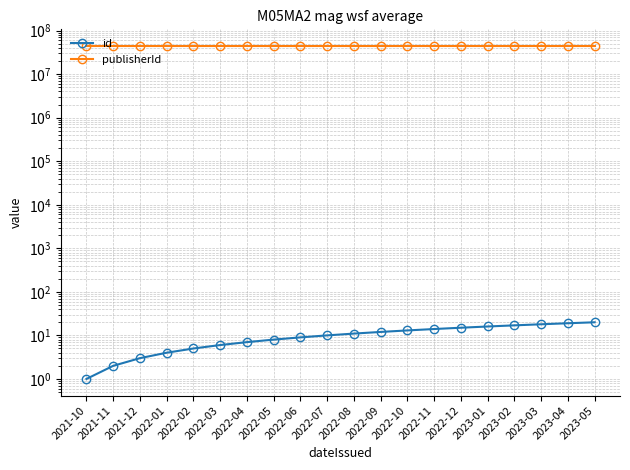

How many lines are shown in the chart?

2